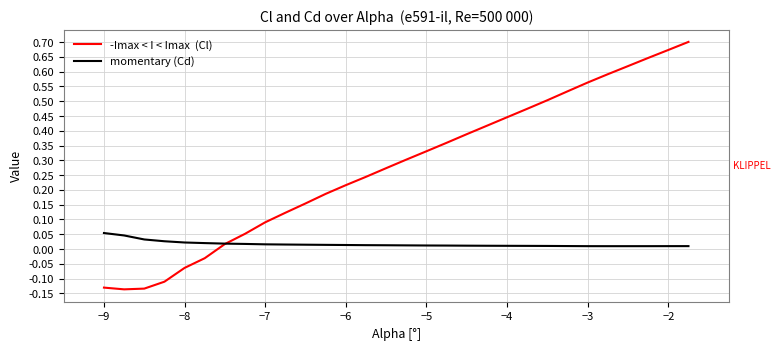

Reading right to left, list all the values displayed in this chart.

-Imax < I < Imax  (Cl): 0.7	0.7	0.6	0.6	0.6	0.6	0.5	0.5	0.5	0.4	0.4	0.4	0.4	0.3	0.3	0.3	0.2	0.2	0.2	0.2	0.1	0.1	0.1	0.0	-0.0	-0.1	-0.1	-0.1	-0.1	-0.1
momentary (Cd): 0.0	0.0	0.0	0.0	0.0	0.0	0.0	0.0	0.0	0.0	0.0	0.0	0.0	0.0	0.0	0.0	0.0	0.0	0.0	0.0	0.0	0.0	0.0	0.0	0.0	0.0	0.0	0.0	0.0	0.1